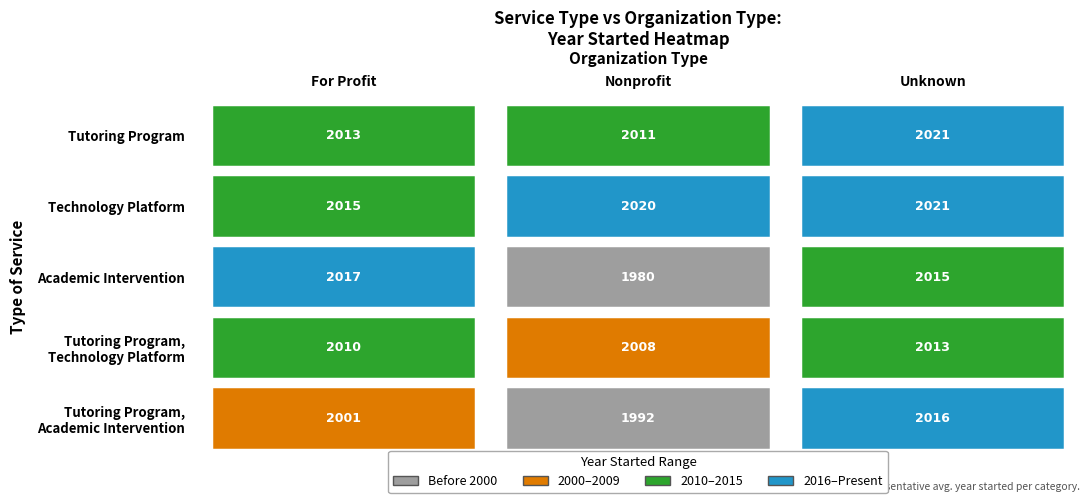

Reading left to right, list all the values displayed in this chart.

Tutoring Program: Tutoring Program=2013	Technology Platform=2011	Academic Intervention=2021
Technology Platform: Tutoring Program=2015	Technology Platform=2020	Academic Intervention=2021
Academic Intervention: Tutoring Program=2017	Technology Platform=1980	Academic Intervention=2015
Tutoring Program, Technology Platform: Tutoring Program=2010	Technology Platform=2008	Academic Intervention=2013
Tutoring Program, Academic Intervention: Tutoring Program=2001	Technology Platform=1992	Academic Intervention=2016